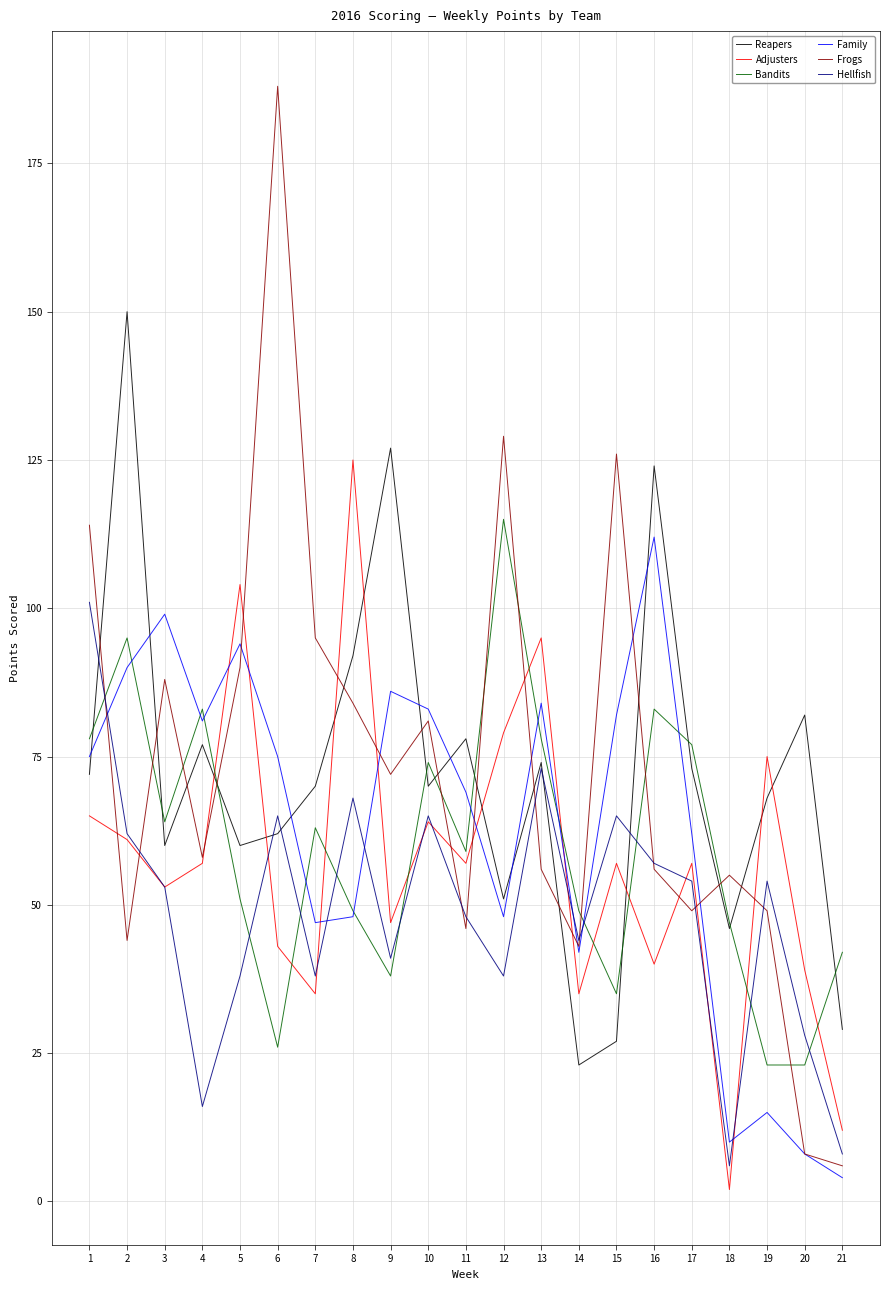

The Adjusters series shows 79 at 12. True or false?

True